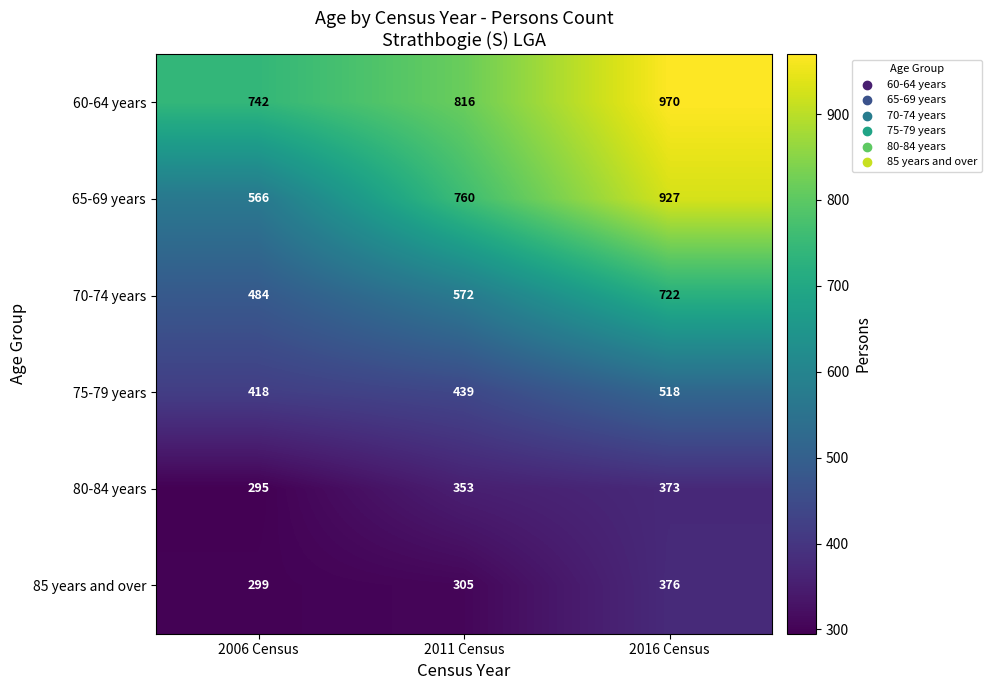

Between 2006 Census and 2011 Census, which series saw the biggest shift?

65-69 years